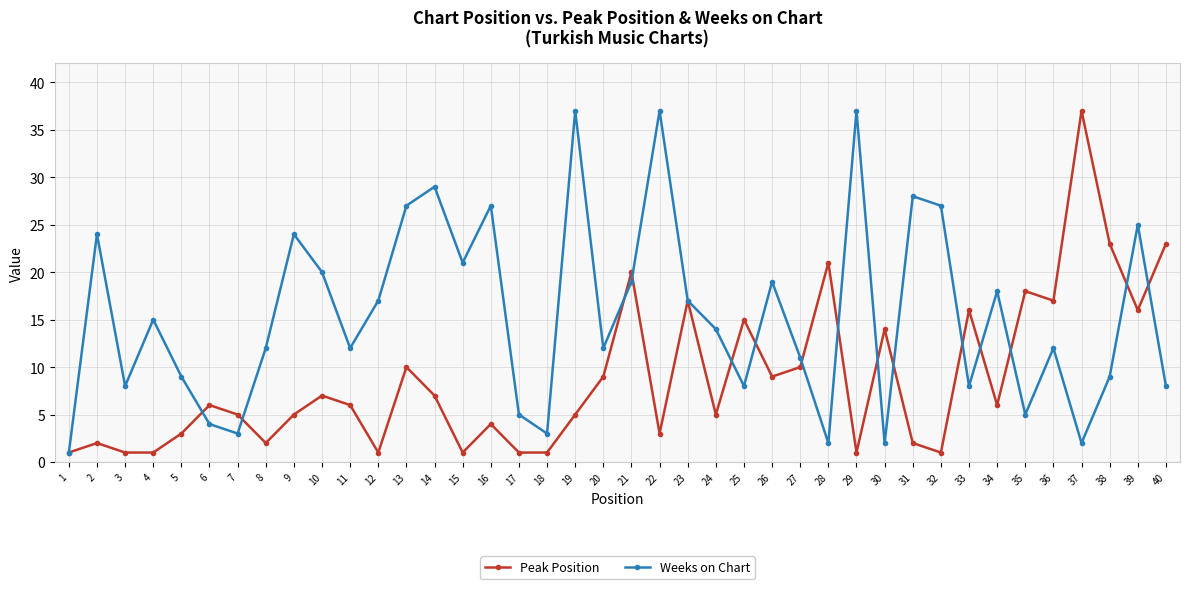

How many distinct data groups are displayed?

2